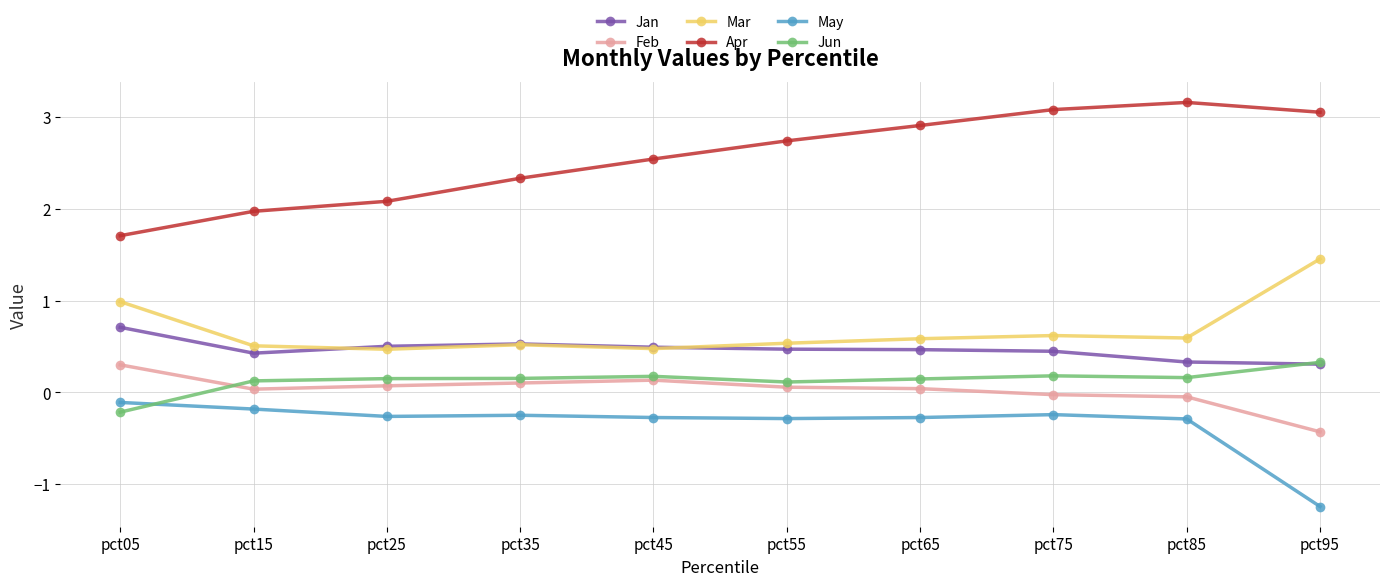

Which series has the largest total across all categories?

Apr